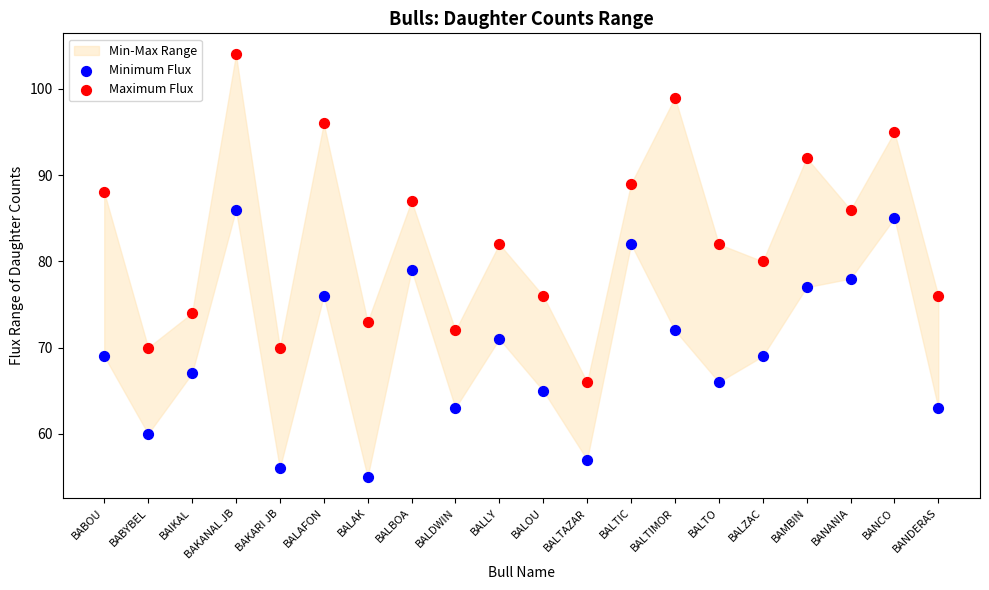

Across all data points, what is the range of Y values (max minus min)?

49